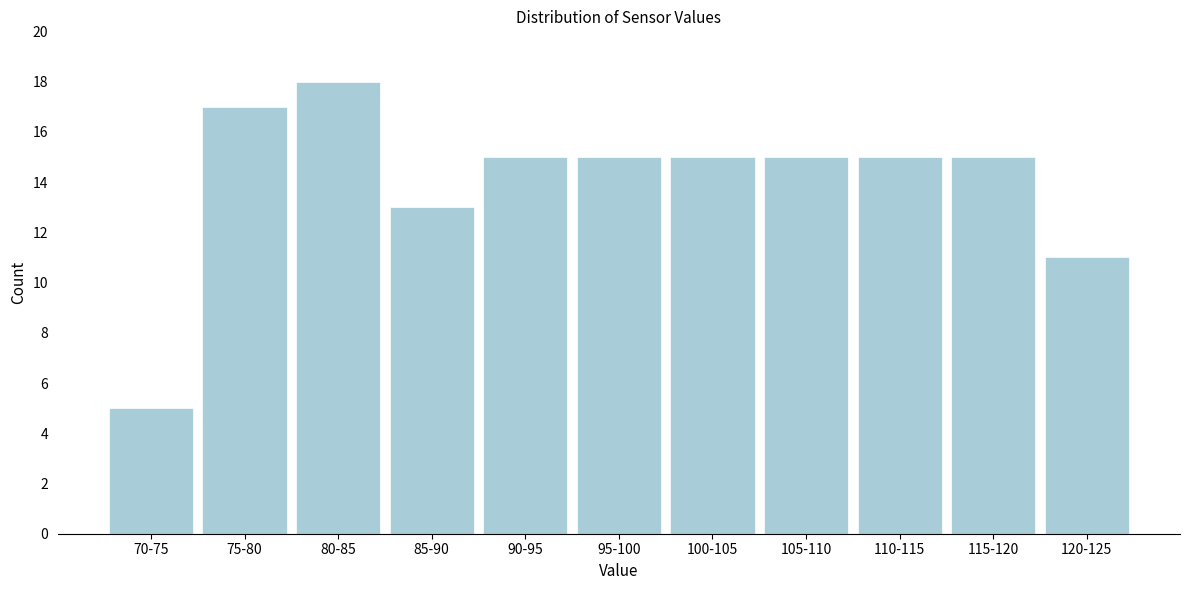

Reading left to right, extract all data points from this chart.

70-75=5	75-80=17	80-85=18	85-90=13	90-95=15	95-100=15	100-105=15	105-110=15	110-115=15	115-120=15	120-125=11